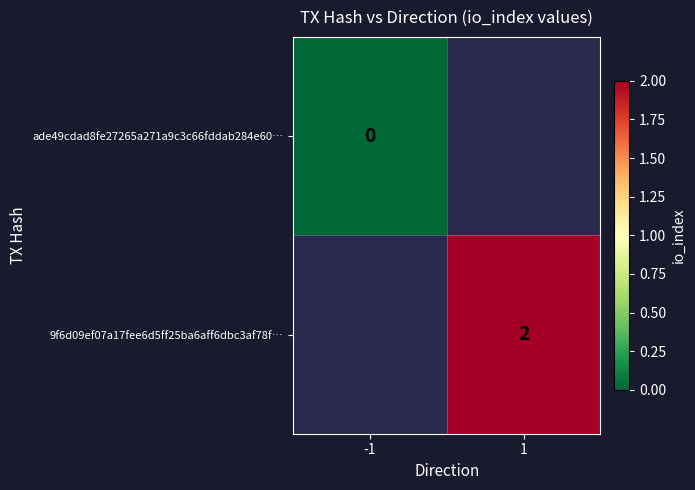

The 9f6d09ef07a17fee6d5ff25ba6aff6dbc3af78f… series shows 2 at 1. True or false?

True